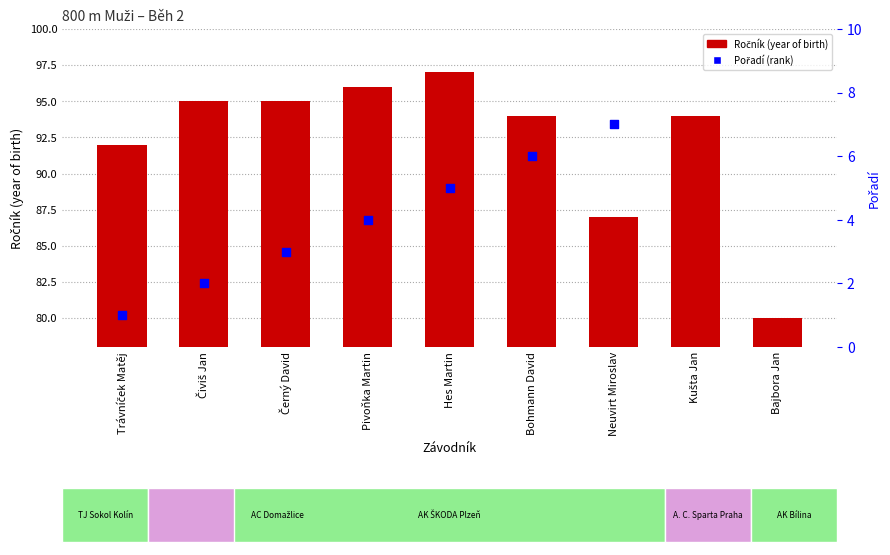

Which has a higher value, Pivoňka Martin or Hes Martin?

Hes Martin